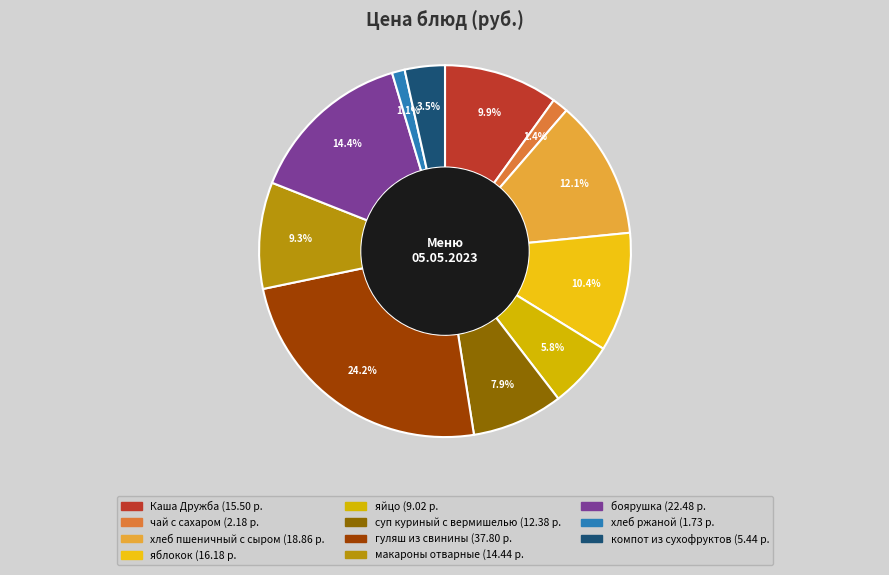

What percentage do макароны отварные and яблокок together represent?

19.6%